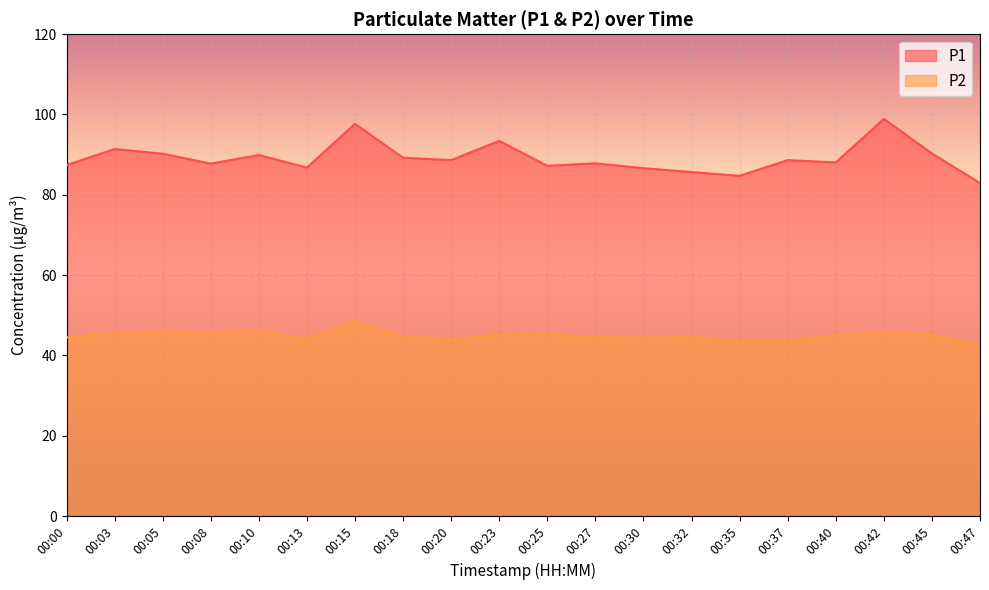

Which series has the largest range (max minus min)?

P1